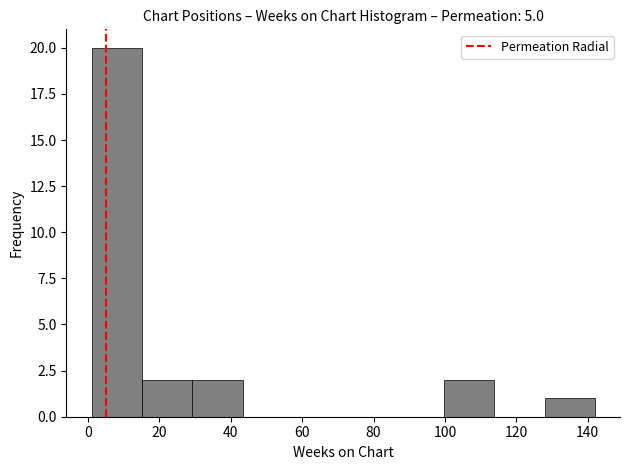

How tall is the bar that spans 16 to 30 on the x-axis? Neither the bar edges nor the heights are printed on the chart, so give them approximately, as read against the axes.

2